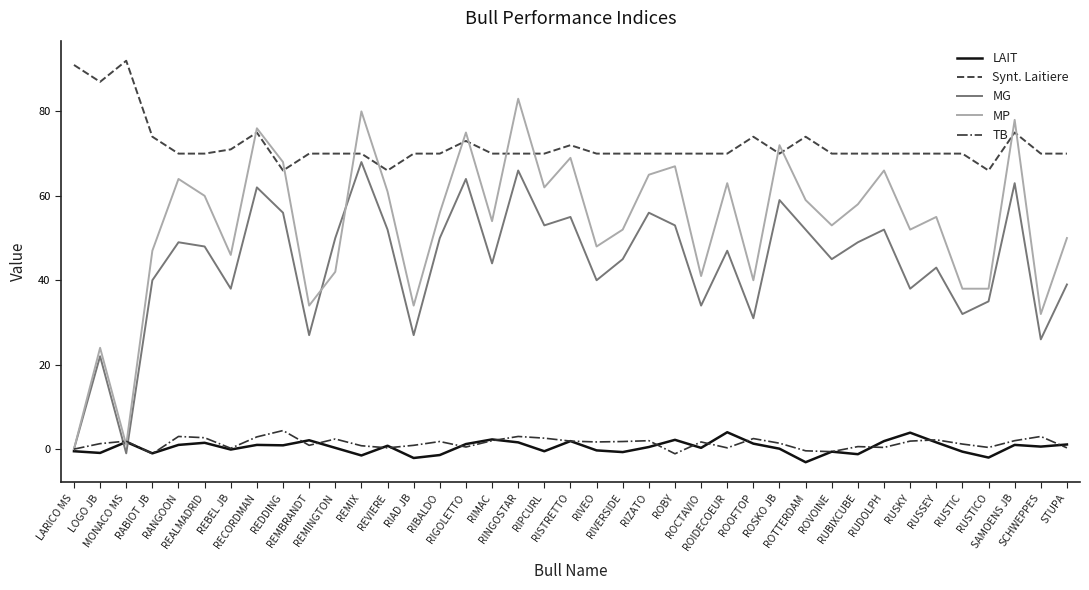

Which series has the largest range (max minus min)?

MP